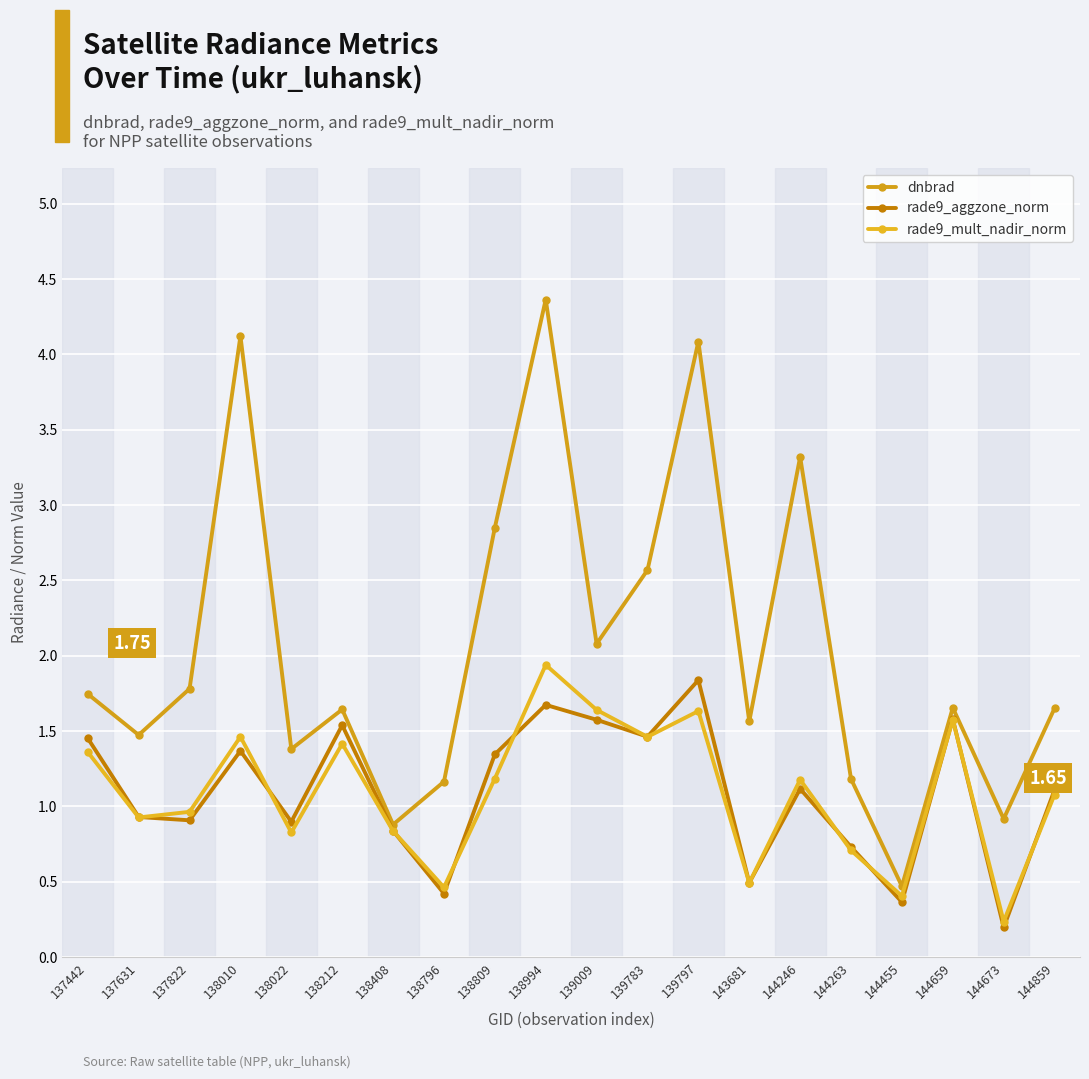

What are all the series names shown in the legend?

dnbrad, rade9_aggzone_norm, rade9_mult_nadir_norm